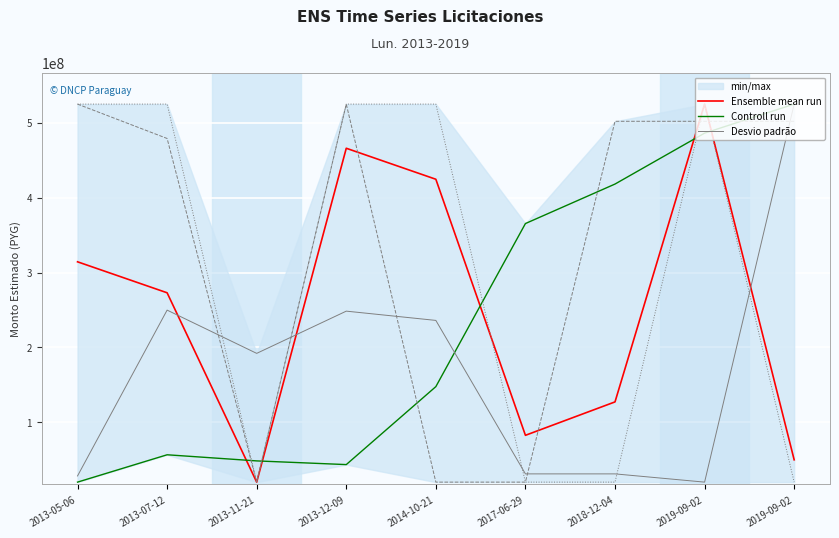

Where is the first local minimum for Controll run?

2013-12-09